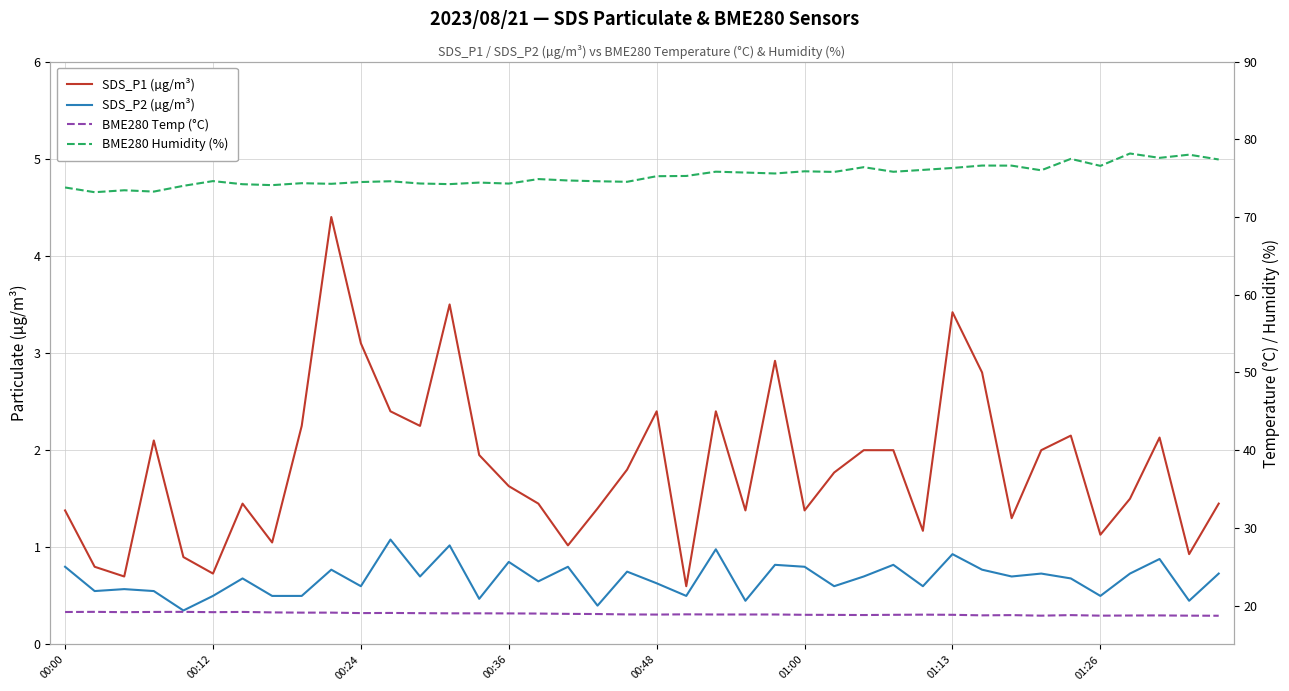

What is the difference between the maximum and minimum values in the SDS_P2 (µg/m³) series?

0.7